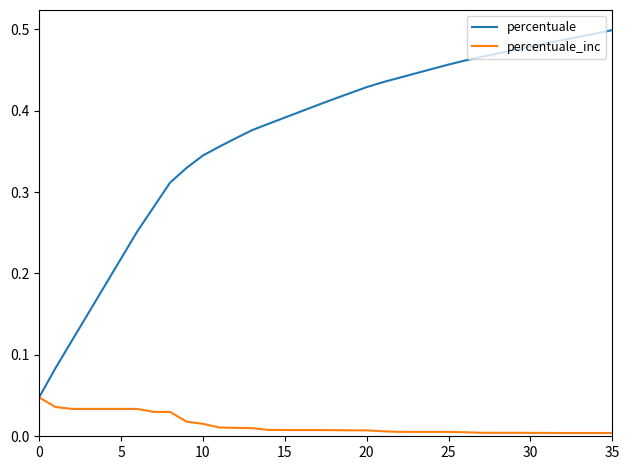

Which series has the largest range (max minus min)?

percentuale